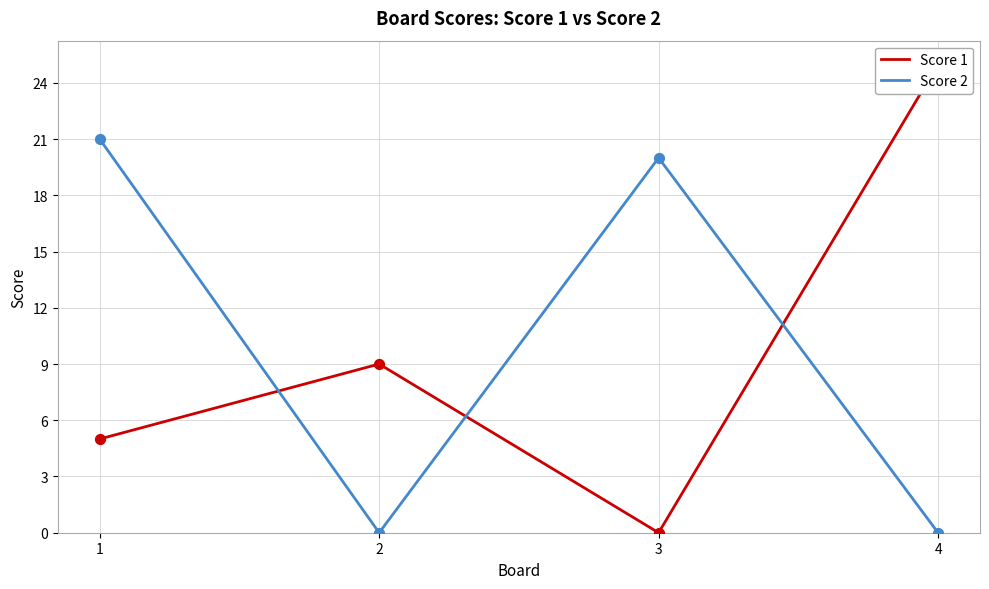

At how many categories does at least one series exceed 10?

3